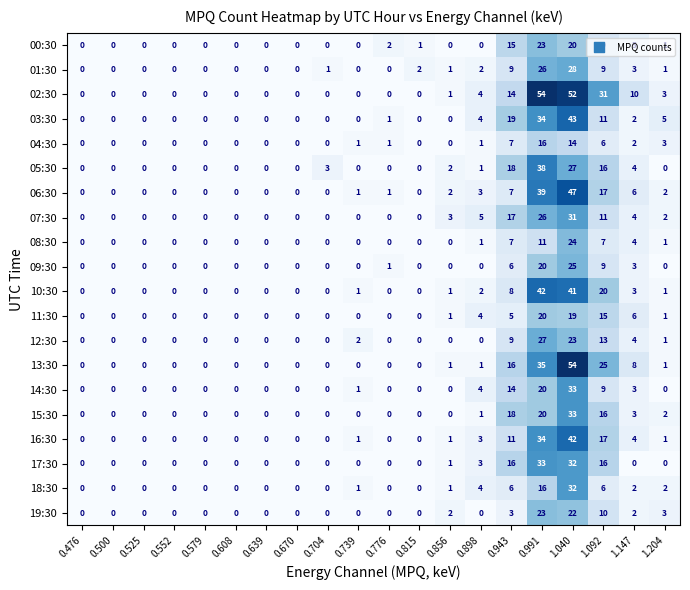

How many series are shown in this chart?

20